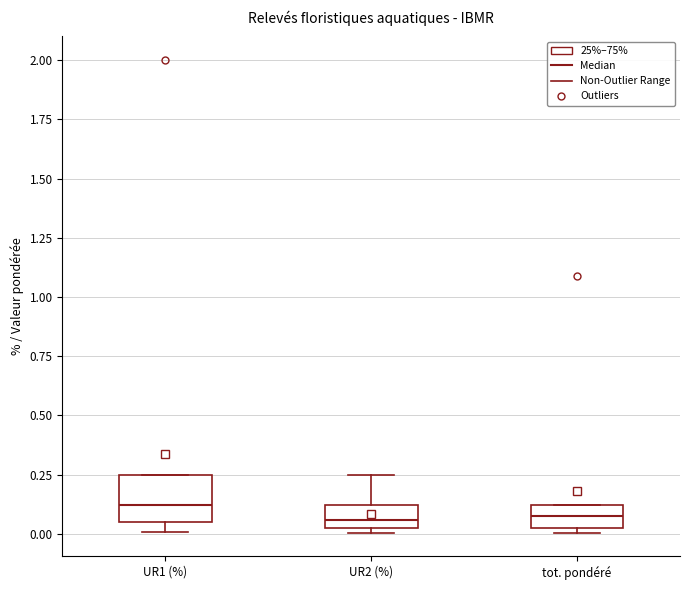

Reading left to right, transcribe this box plot: for each box, give where its median line is, the range the box spans, and where its two whiskers end, as read against the y-axis. The values are not printed on the chart, so give them approximately, as read against the axis.

UR1 (%): median 0.10, box 0.05 to 0.25, whiskers 0.00 to 0.25
UR2 (%): median 0.05, box 0.00 to 0.10, whiskers 0.00 (just below the box's lower edge) to 0.25
tot. pondéré: median 0.05, box 0.00 to 0.10, whiskers 0.00 (just below the box's lower edge) to 0.10